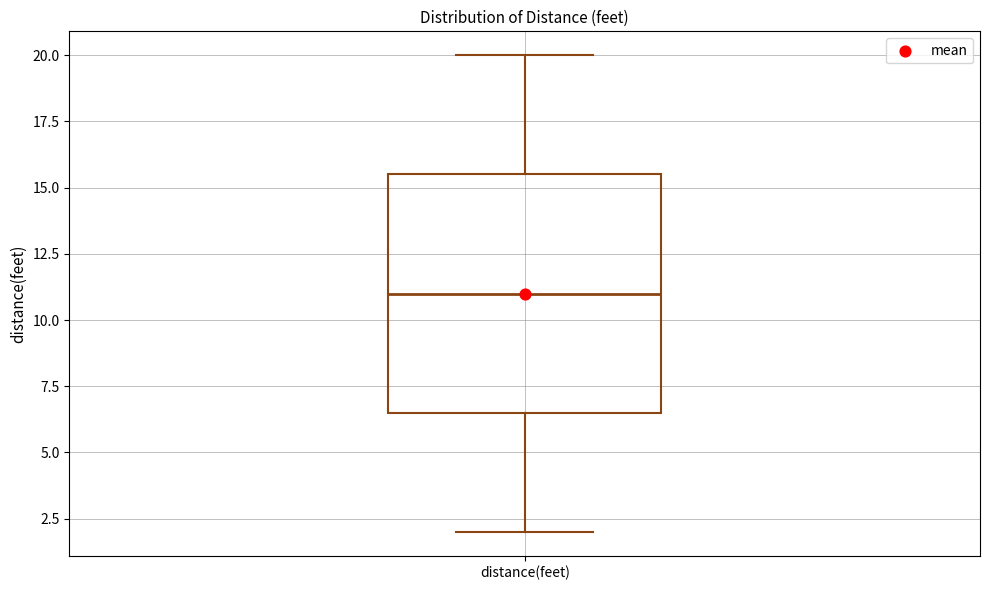

Read this box plot against the y-axis: the position of the median line, the range covered by the box, and the ends of both whiskers. The values are not printed on the chart, so give them approximately, as read against the axis.

median 11.0, box 6.5 to 15.5, whiskers 2.0 to 20.0